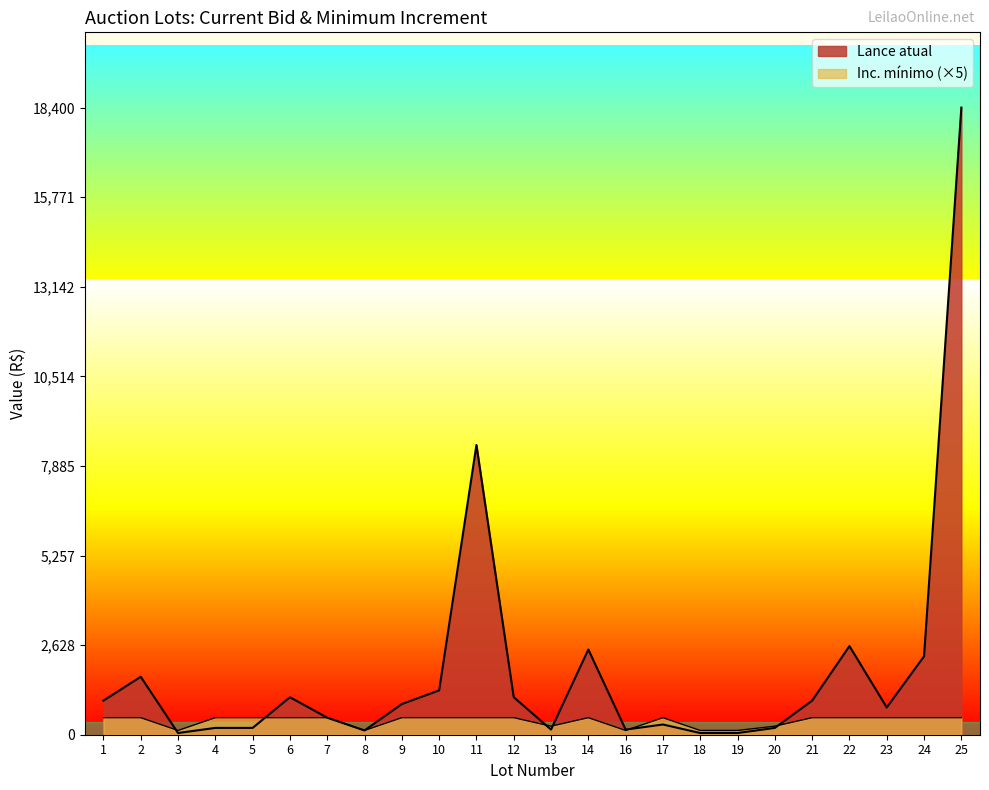

What is the sum of all Lance atual values?

45175